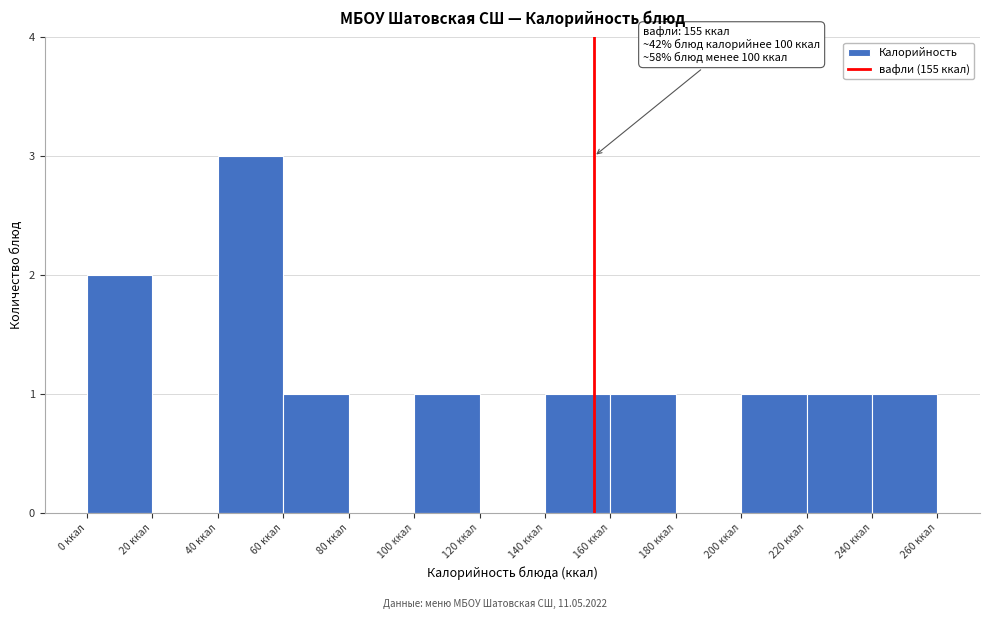

Over which range of the x-axis is the bar tallest?

40 to 60